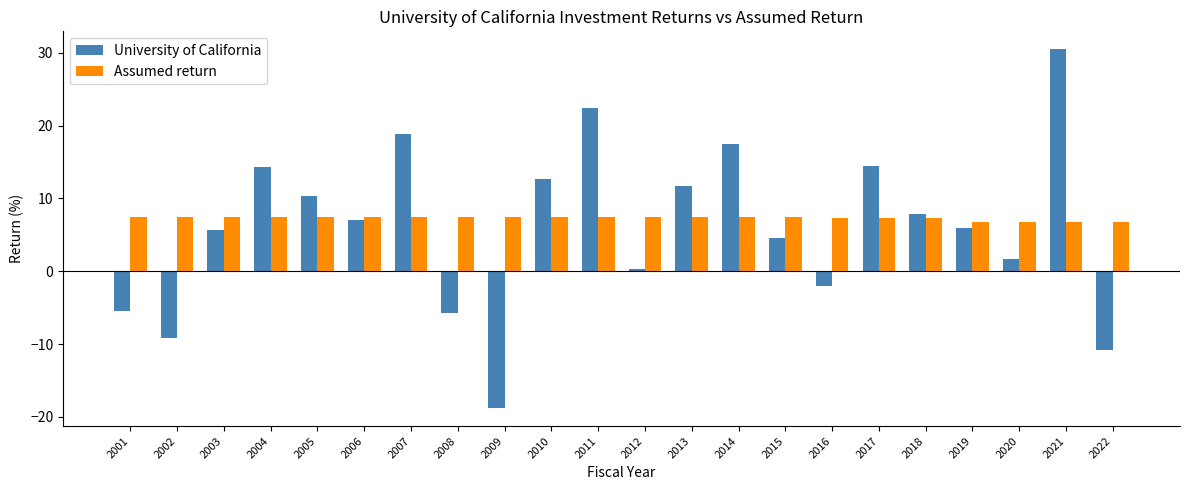

Which series has the largest range (max minus min)?

University of California